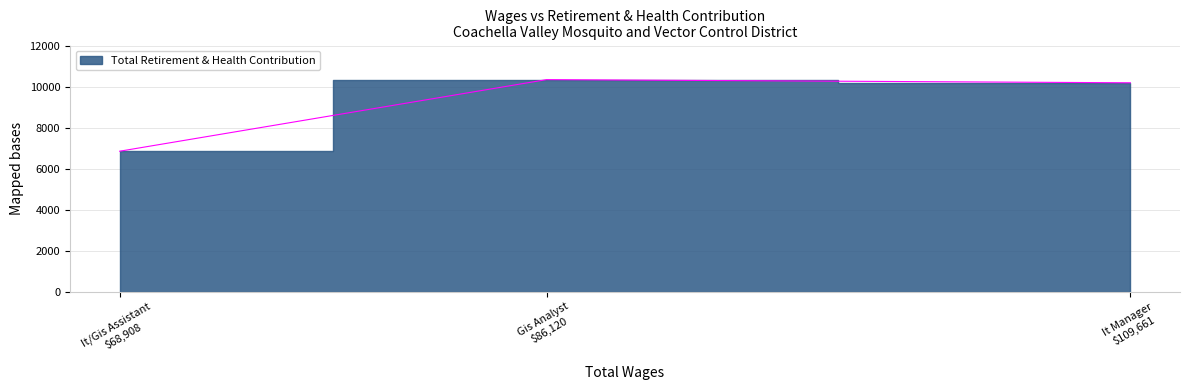

Count the number of categories in the chart.

3